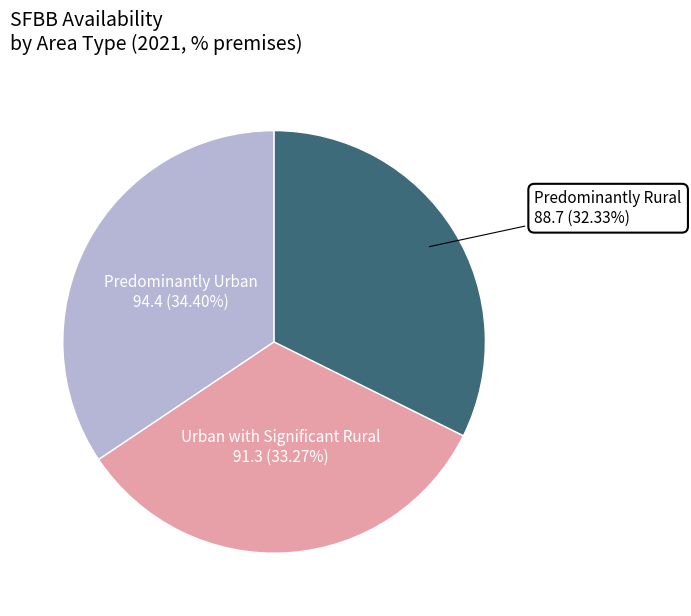

Does Predominantly Urban represent more than half of the total?

No